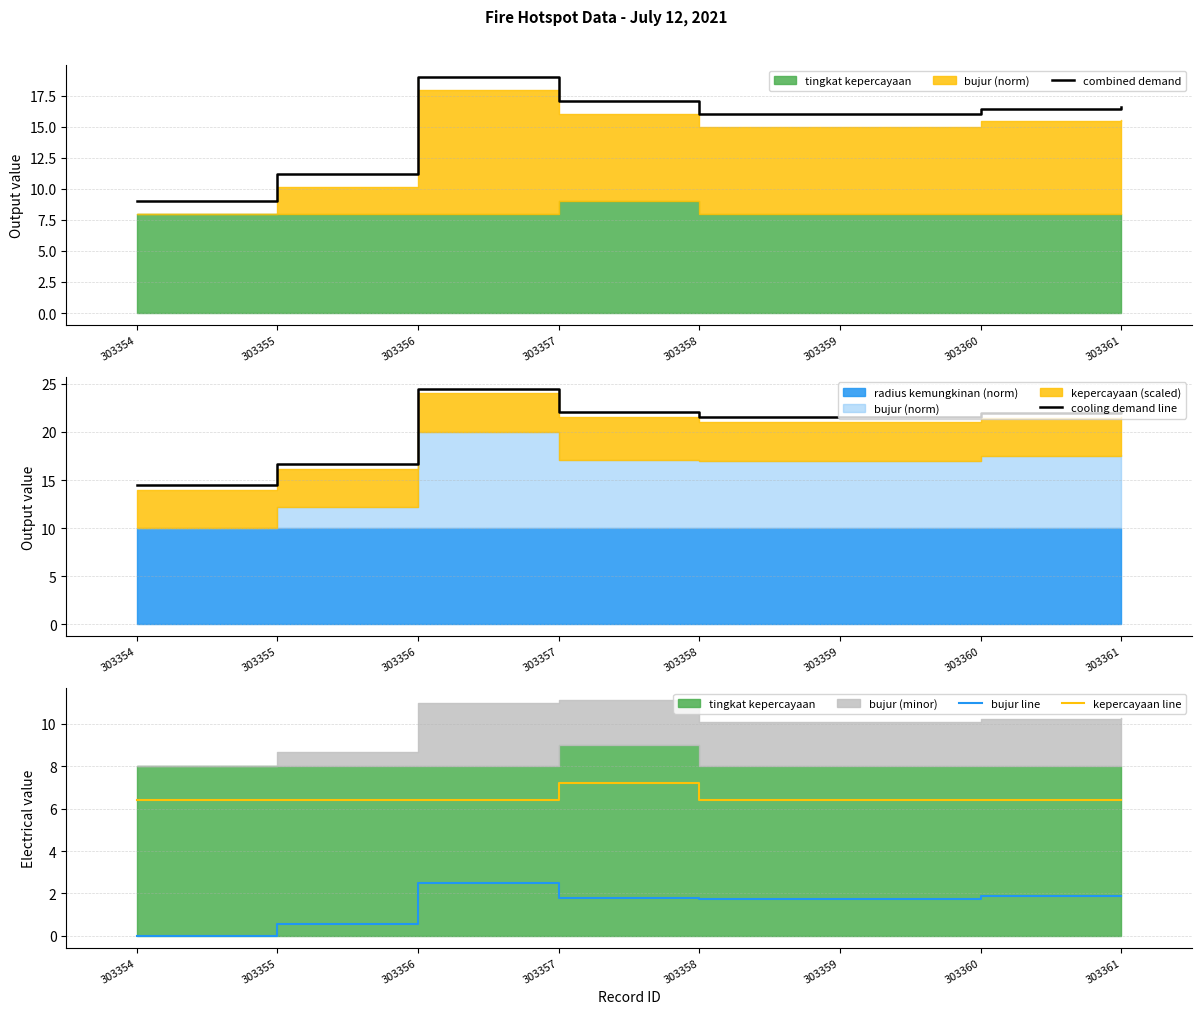

List the series in order of their peak value, highest first.

cooling demand line, combined demand, kepercayaan line, bujur line